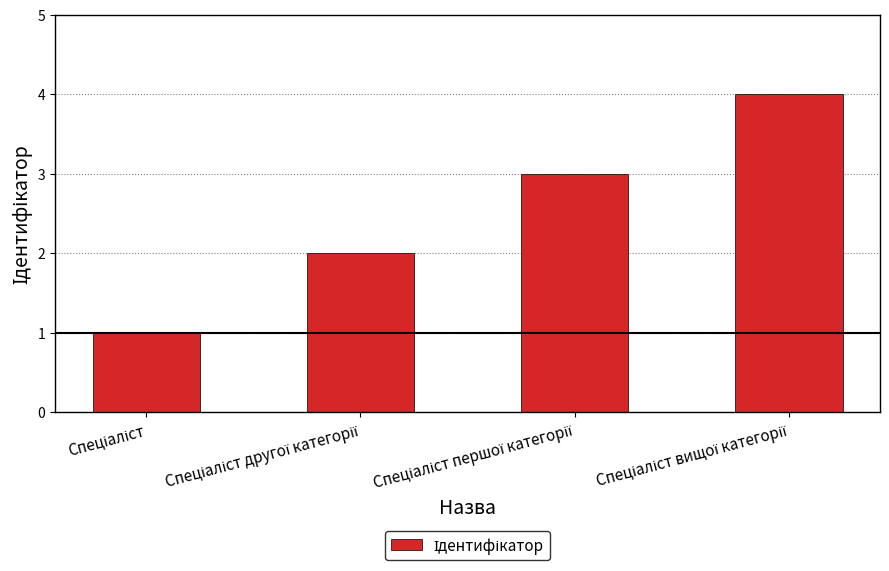

How many bars are there in total?

4